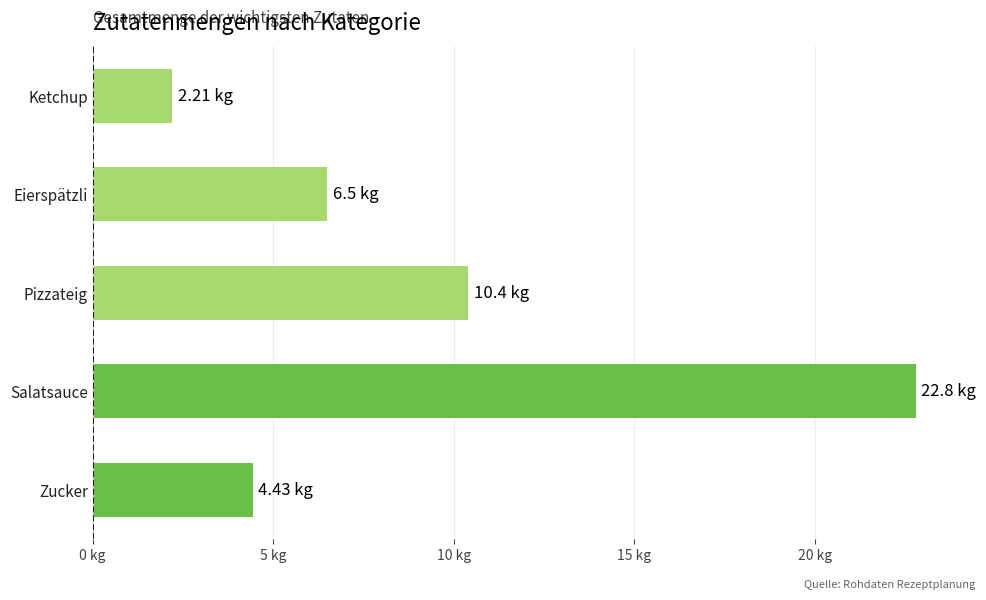

Which label corresponds to the smallest value in the chart?

Ketchup